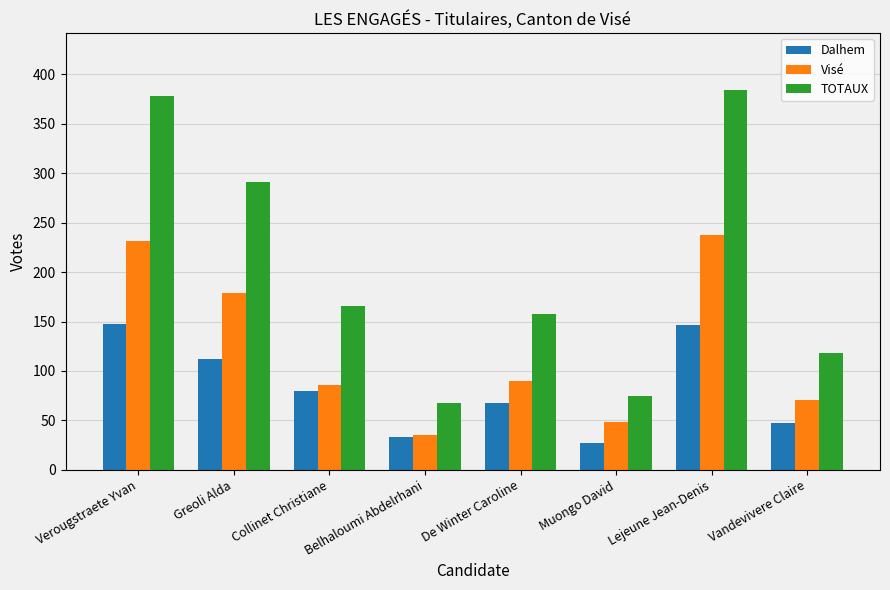

What is the minimum value shown in the chart?

27